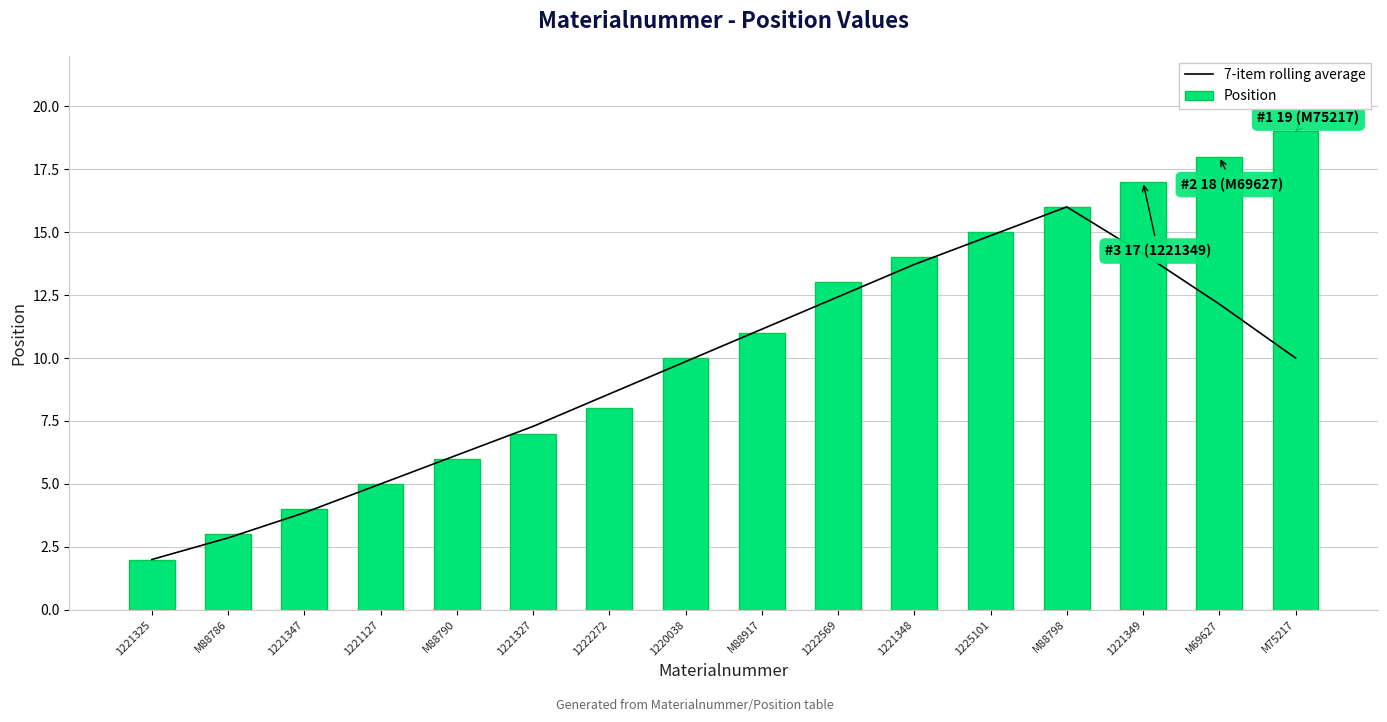

Between 1221327 and M69627, which series saw the biggest shift?

Position